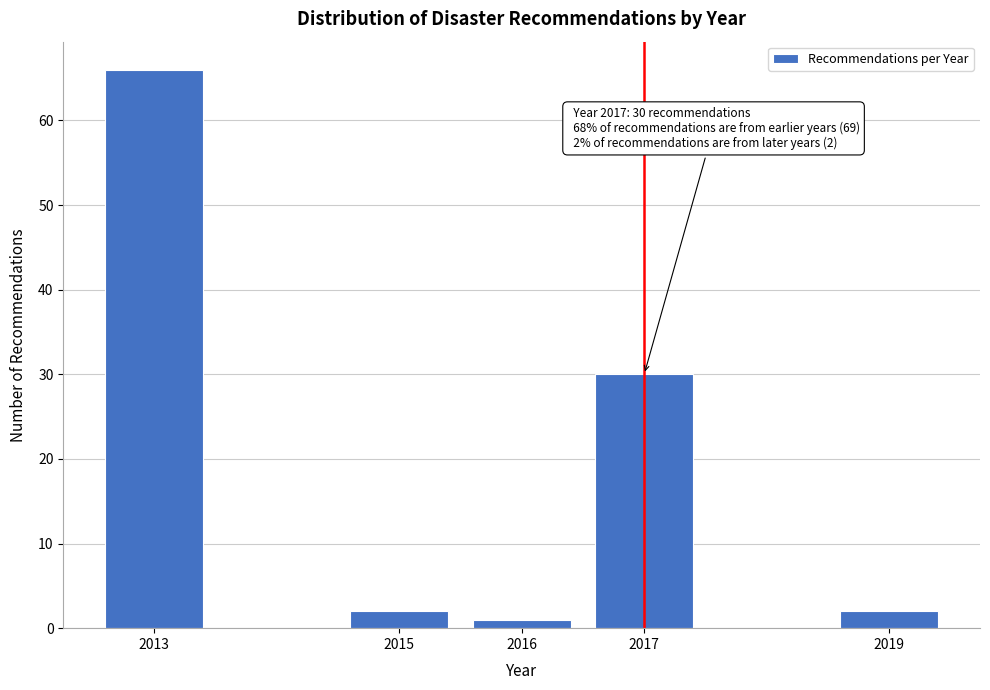

Reading left to right, transcribe all the data shown in this chart.

2013=66	2015=2	2016=1	2017=30	2019=2